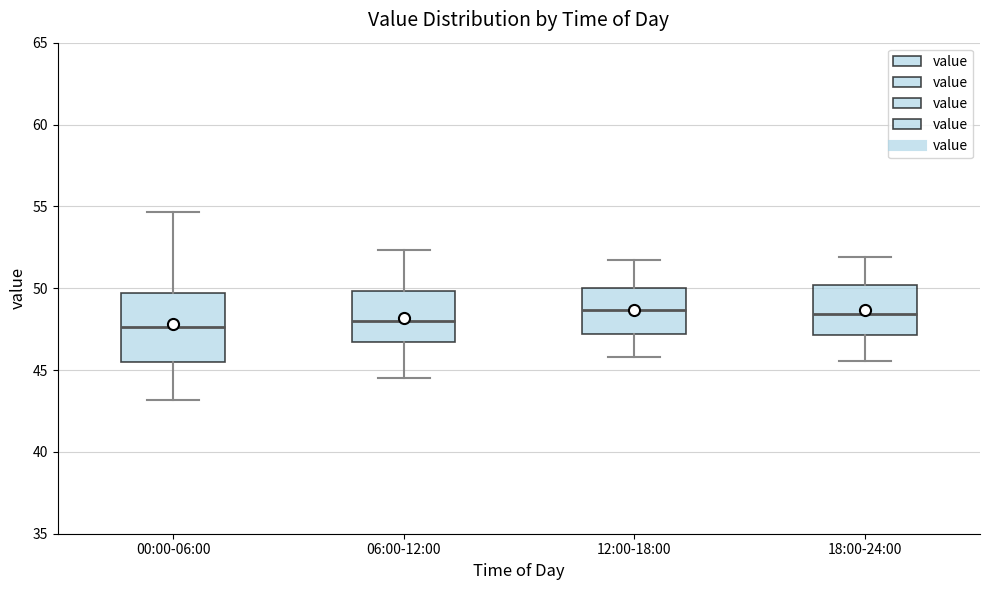

Comparing the boxes themselves (not the whiskers), which one is the tallest?

00:00-06:00